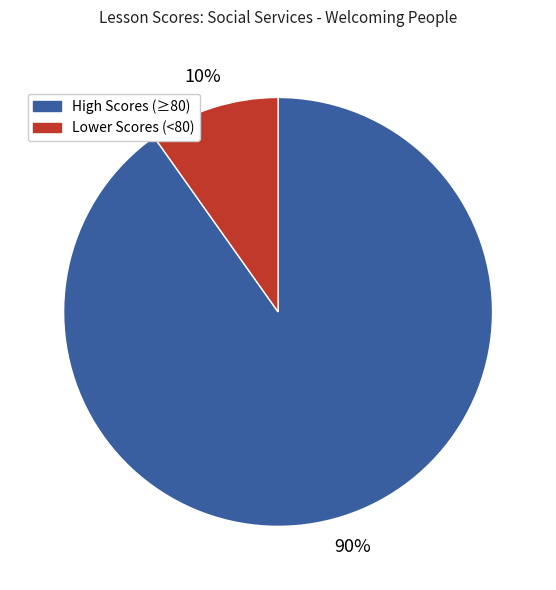

Is there any slice that represents more than half of the pie?

Yes